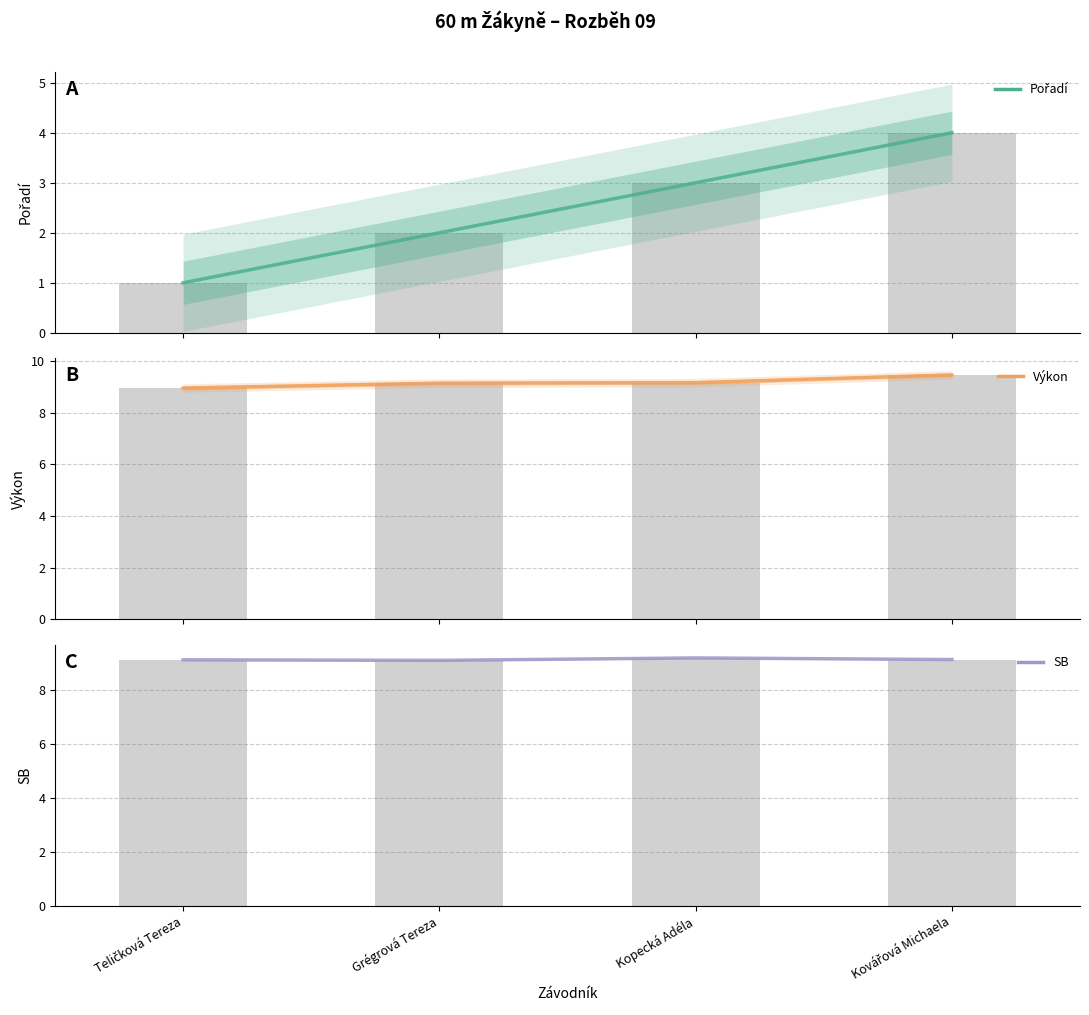

What is the difference between the highest and lowest values at Grégrová Tereza?

7.2